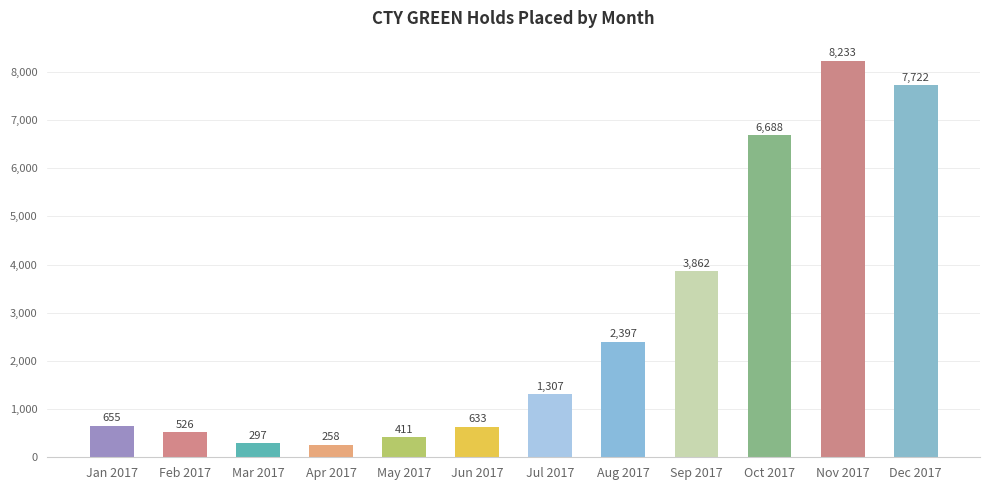

Reading right to left, transcribe all the data shown in this chart.

Dec 2017=7722	Nov 2017=8233	Oct 2017=6688	Sep 2017=3862	Aug 2017=2397	Jul 2017=1307	Jun 2017=633	May 2017=411	Apr 2017=258	Mar 2017=297	Feb 2017=526	Jan 2017=655